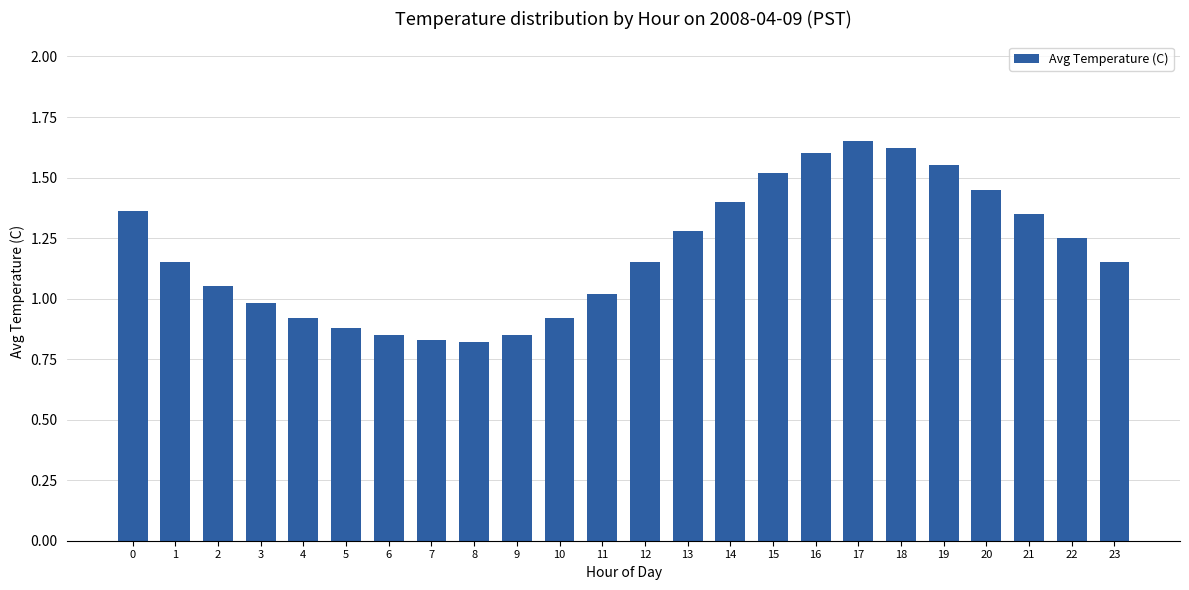

What is the value of the 16th bar from the left?

1.5